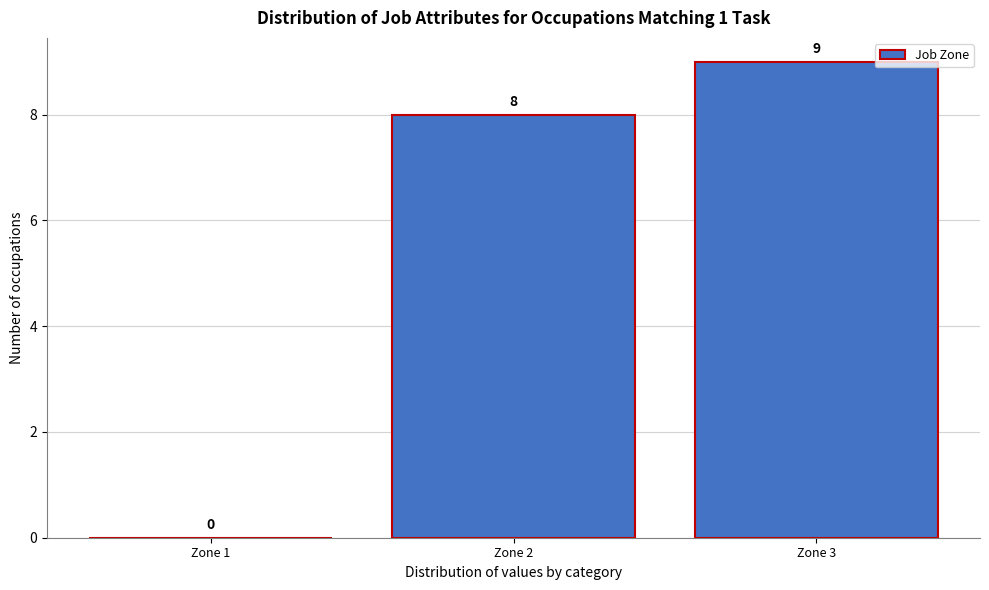

What is the height of the bar covering 2.5 to 3.5 on the x-axis?

9